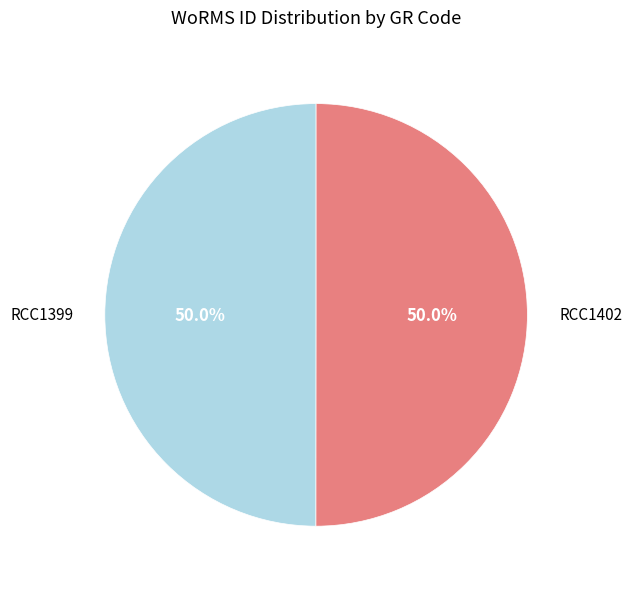

Which slice is the smallest?

RCC1399